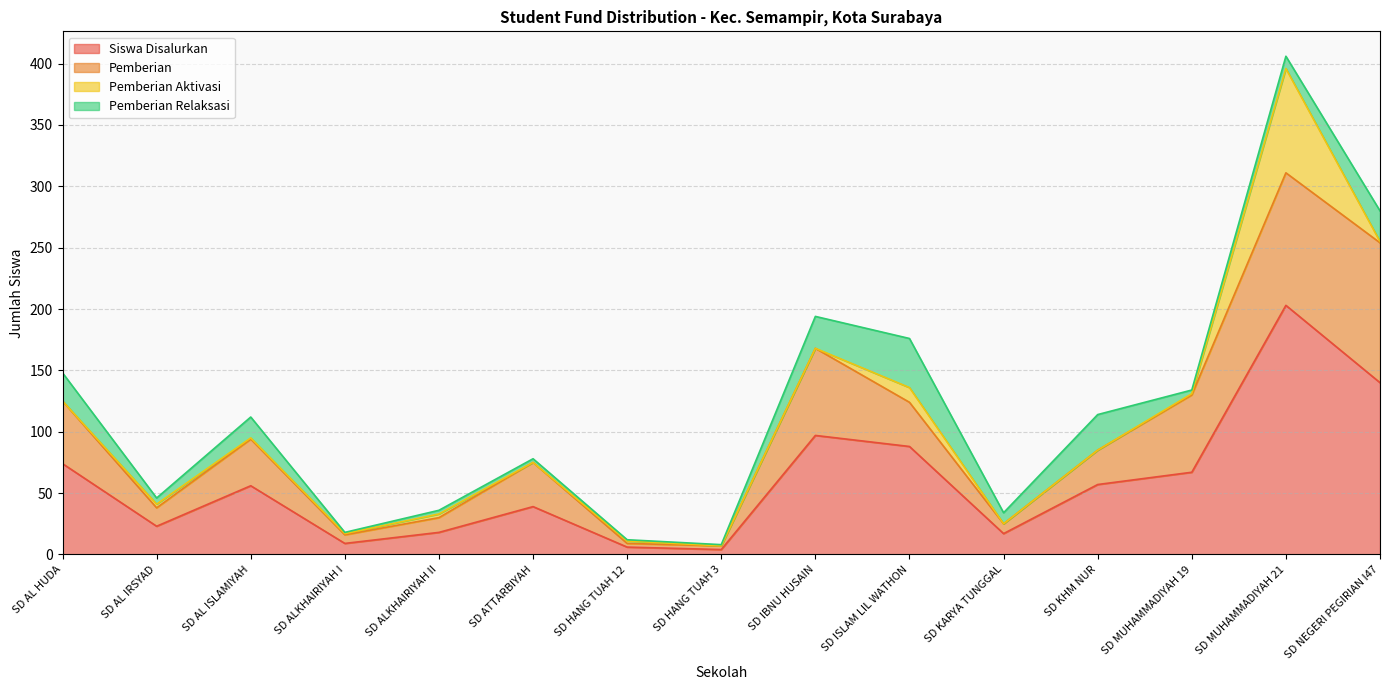

The value of Pemberian Aktivasi at SD ALKHAIRIYAH I is 1. True or false?

False